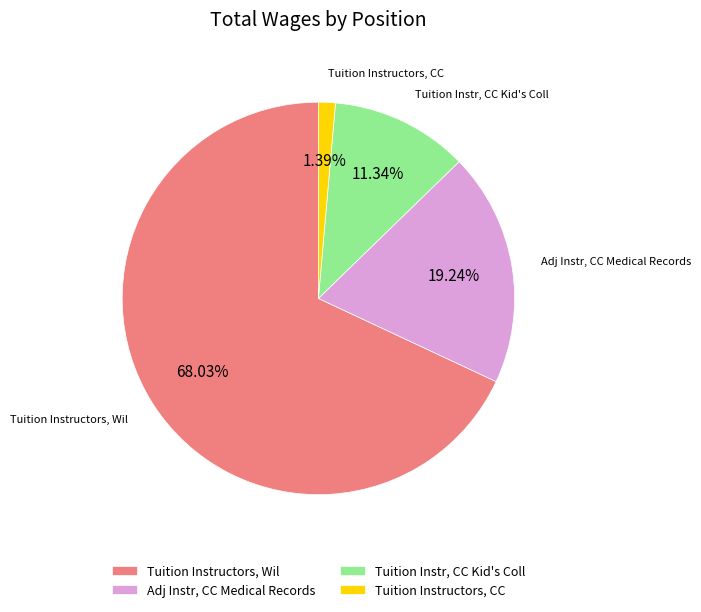

Which slice represents more than half of the pie?

Tuition Instructors, Wil